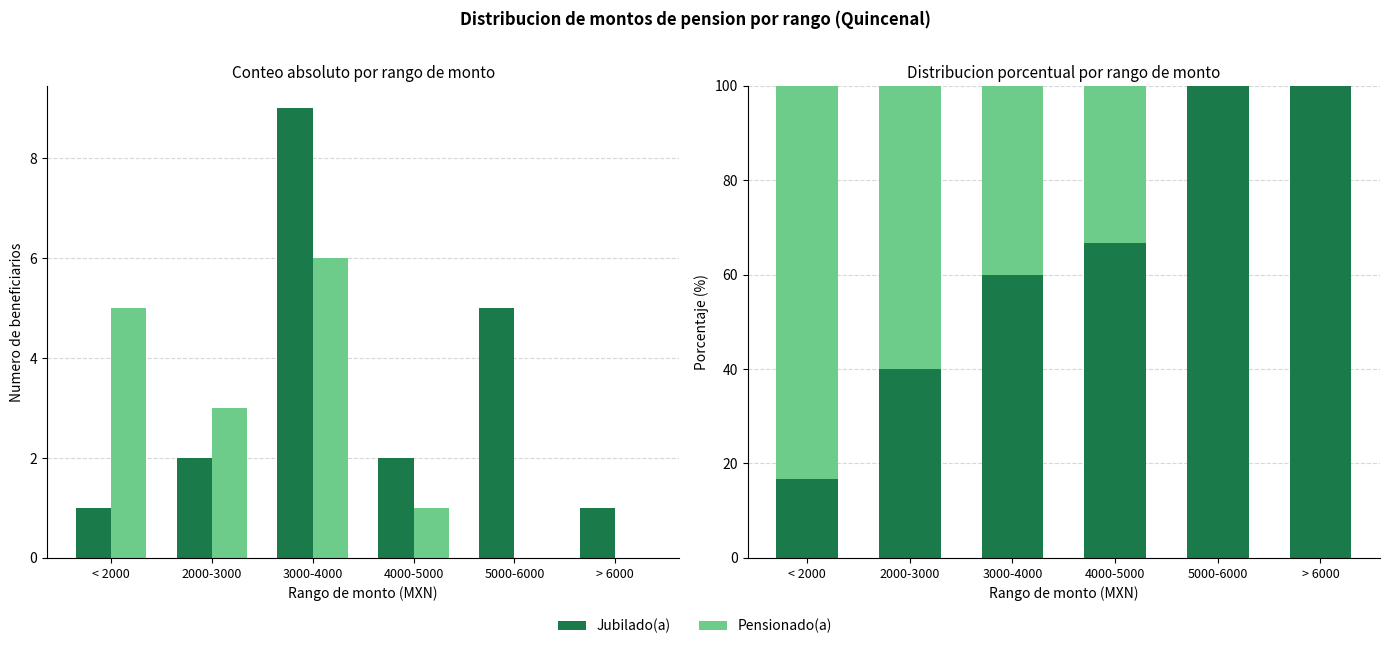

At which category is the sum across all series the highest?

< 2000